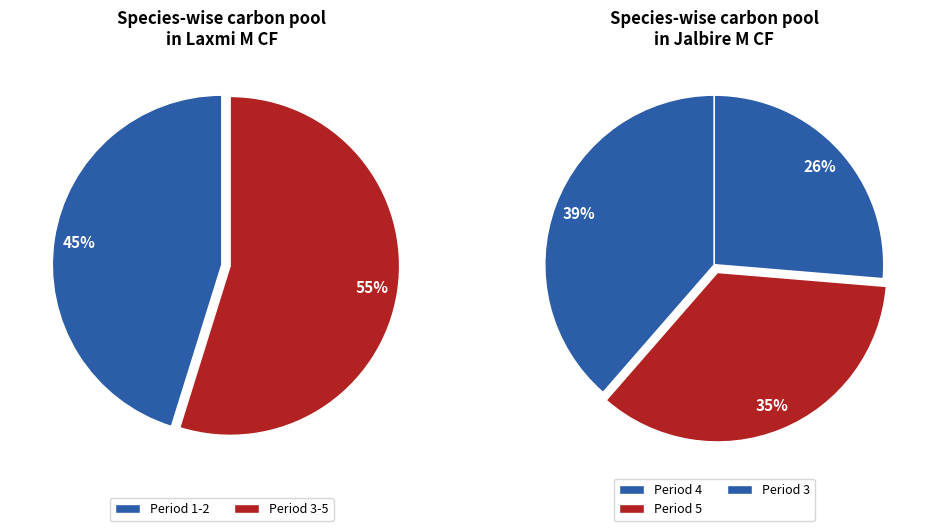

Approximately how many times larger is the value at 5 compared to 4?

0.9